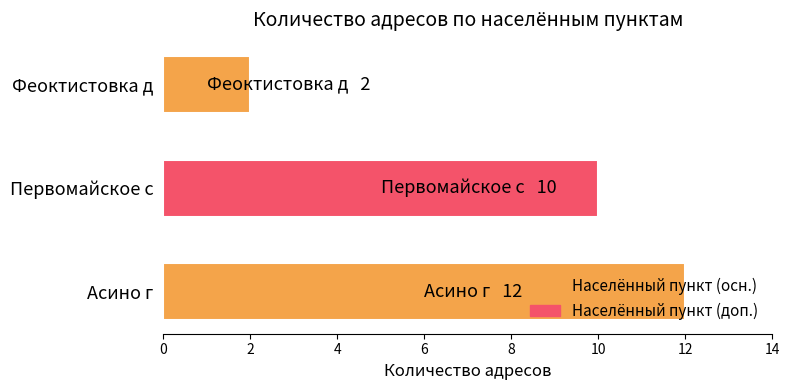

Is it true that the value at Феоктистовка д is 1?

False